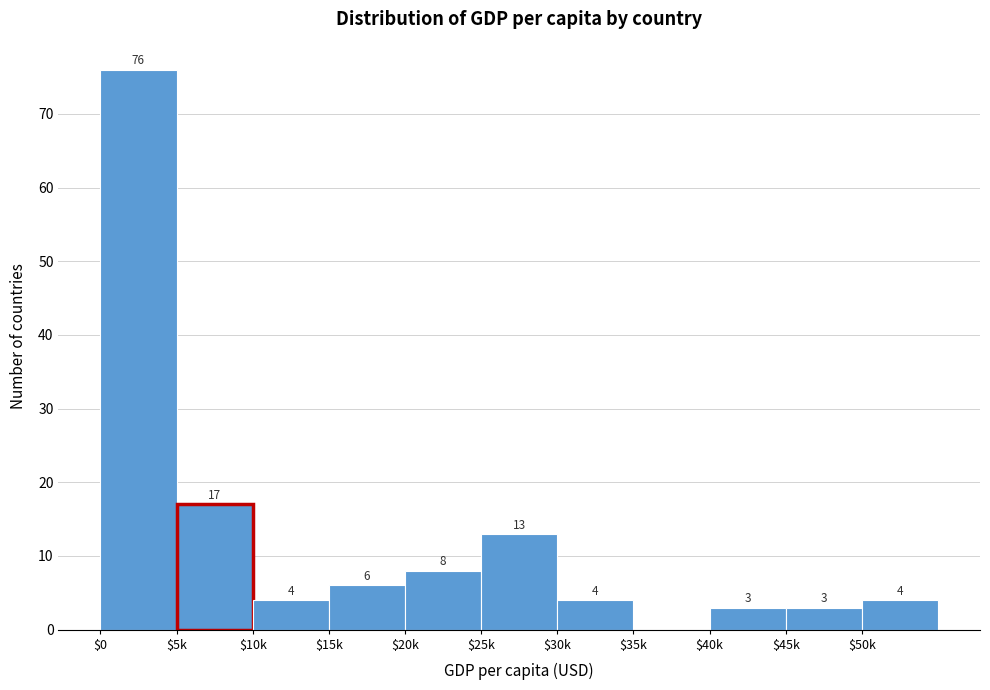

What is the maximum value shown in the chart?

76